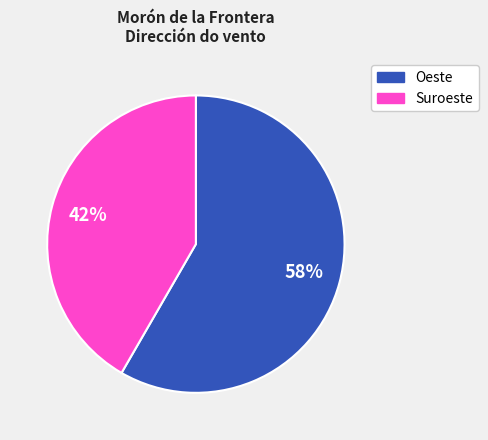

What percentage is the Suroeste slice, to the nearest percent?

42%